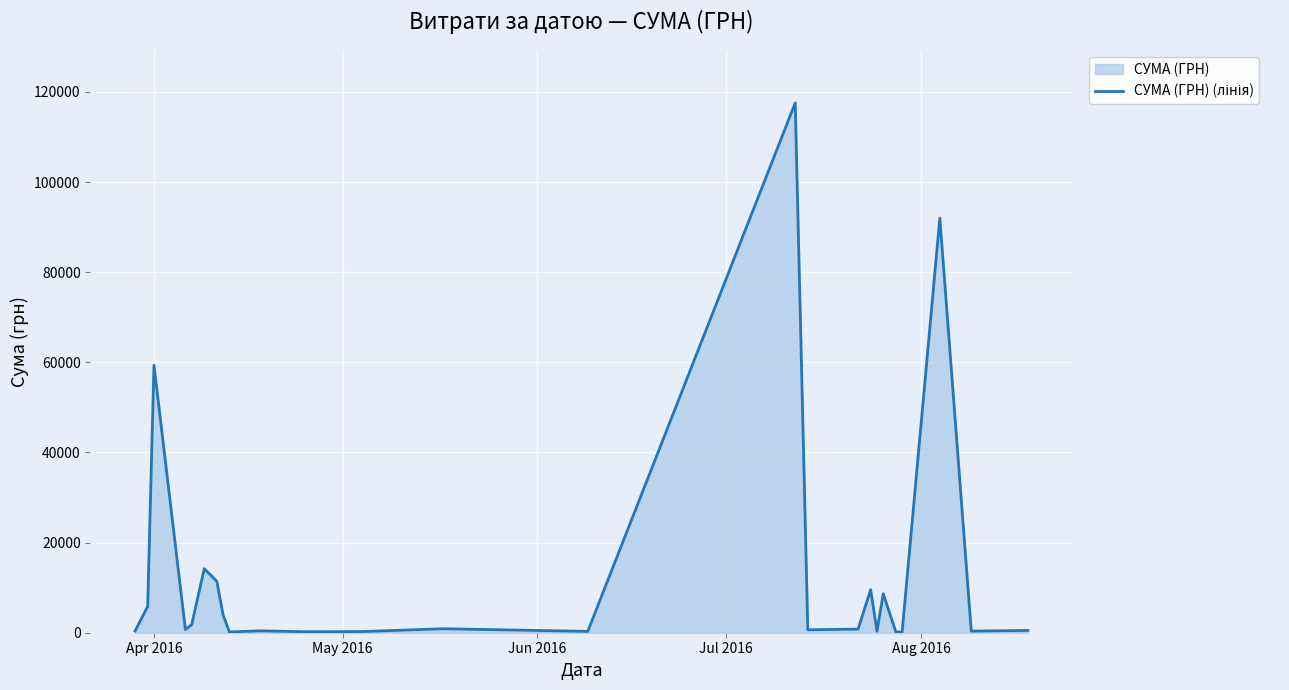

How many interior local peaks (higher than both neighbors) does the data have?

8